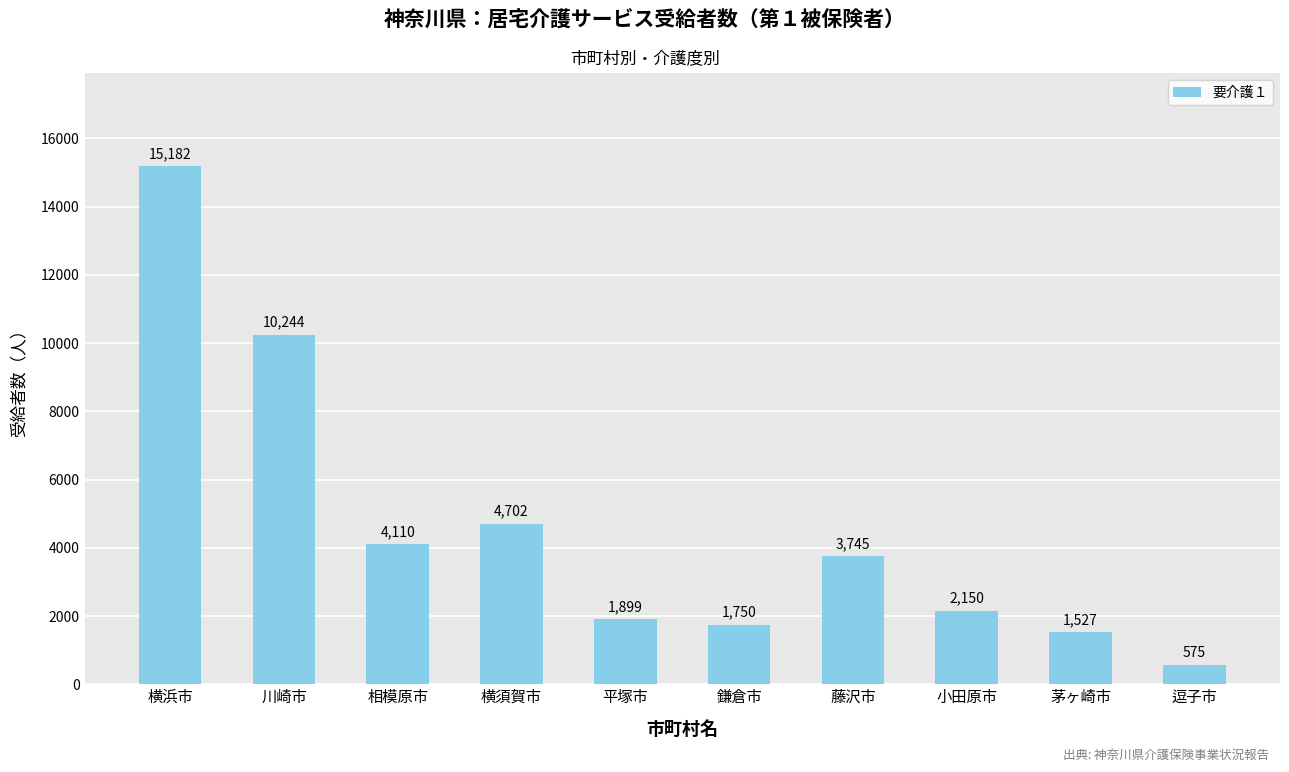

Read the value at 相模原市, to the nearest 50.

4100